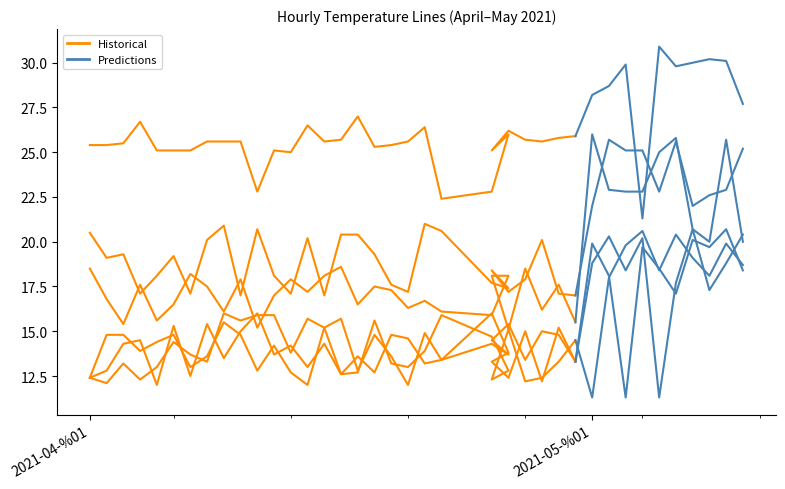

Reading left to right, transcribe all the data shown in this chart.

21:00:00: 18.5	16.8	15.4	17.6	15.6	16.5	18.2	17.5	16.1	17.9	15.2	17.0	17.9	17.2	18.1	18.6	16.5	17.5	17.3	16.3	16.7	16.1	15.9	18.1	18.1	15.1	18.5	16.2	17.6	15.5	26.0	22.9	22.8	22.8	25.0	25.8	20.7	20.0	25.7	20.0
17:00:00: 25.4	25.4	25.5	26.7	25.1	25.1	25.1	25.6	25.6	25.6	22.8	25.1	25.0	26.5	25.6	25.7	27.0	25.3	25.4	25.6	26.4	22.4	22.8	26.0	25.1	26.2	25.7	25.6	25.8	25.9	28.2	28.7	29.9	21.3	30.9	29.8	30.0	30.2	30.1	27.7
02:00:00: 12.4	12.8	14.3	14.5	12.0	15.3	12.5	15.4	13.5	15.0	16.0	13.7	14.2	13.0	14.3	12.6	13.6	12.7	14.8	14.6	13.2	13.4	16.0	13.8	13.3	12.4	15.0	12.2	15.2	13.3	19.9	18.1	11.3	19.7	18.5	17.1	20.1	19.7	20.7	18.4
01:00:00: 12.4	12.1	13.2	12.3	13.0	14.4	13.7	13.3	16.0	15.6	15.9	15.9	13.8	15.7	15.2	12.6	12.7	15.6	13.2	13.0	13.9	15.9	14.7	12.8	12.3	15.1	12.2	12.4	13.3	14.5	11.3	18.0	19.8	20.6	18.4	20.4	19.1	18.1	19.9	18.7
03:00:00: 12.4	14.8	14.8	13.9	14.4	14.8	13.0	13.6	15.5	14.8	12.8	14.2	12.7	12.0	15.2	15.7	12.8	14.8	13.6	12.0	14.9	13.4	14.3	13.7	14.5	15.4	13.4	15.0	14.8	13.3	18.8	20.3	18.4	20.2	11.3	17.7	20.7	17.3	18.8	20.4
09:00:00: 20.5	19.1	19.3	17.1	18.1	19.2	17.1	20.1	20.9	17.0	20.7	18.1	17.1	20.2	17.0	20.4	20.4	19.3	17.6	17.2	21.0	20.6	17.7	17.4	18.4	17.2	17.9	20.1	17.1	17.0	22.0	25.7	25.1	25.1	22.8	25.6	22.0	22.6	22.9	25.2